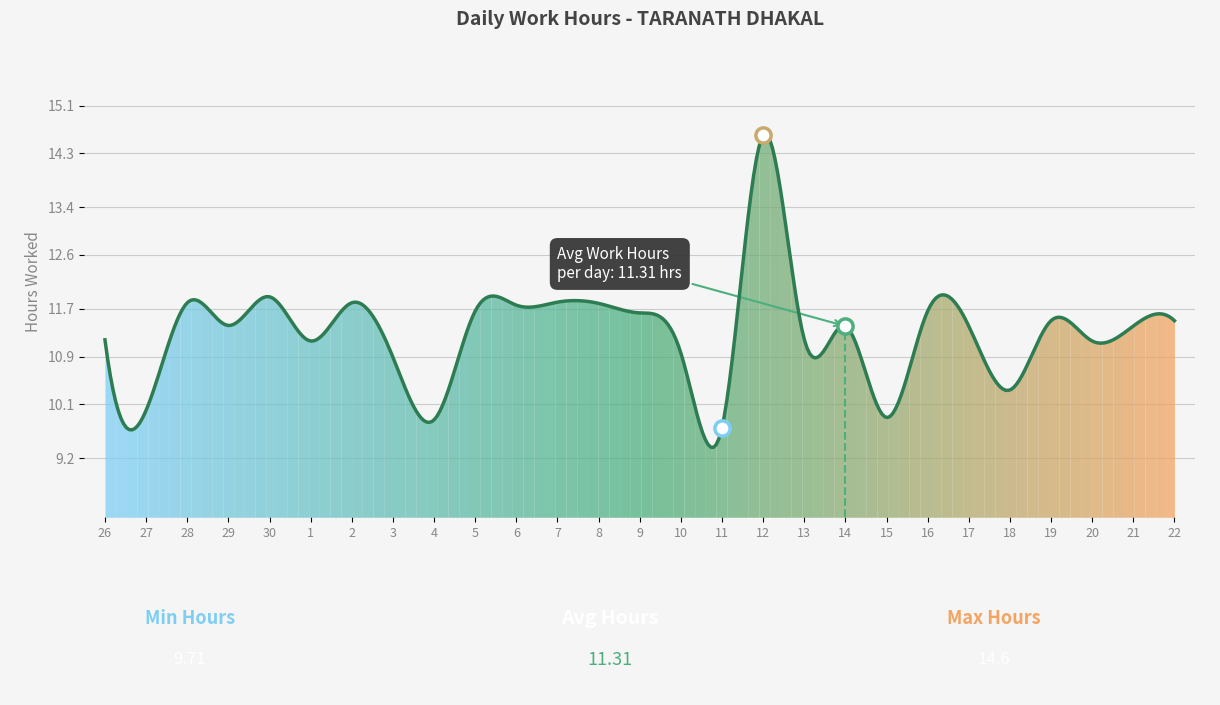

Between 2 and 4, which is larger?

2